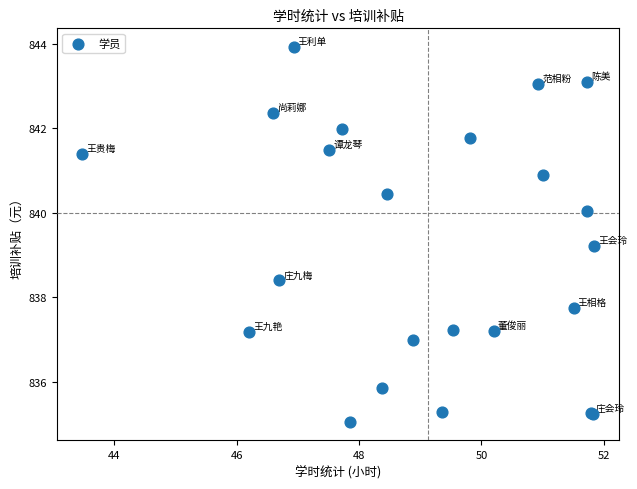

What Y value in the scatter plot is closest to 839?

839.2